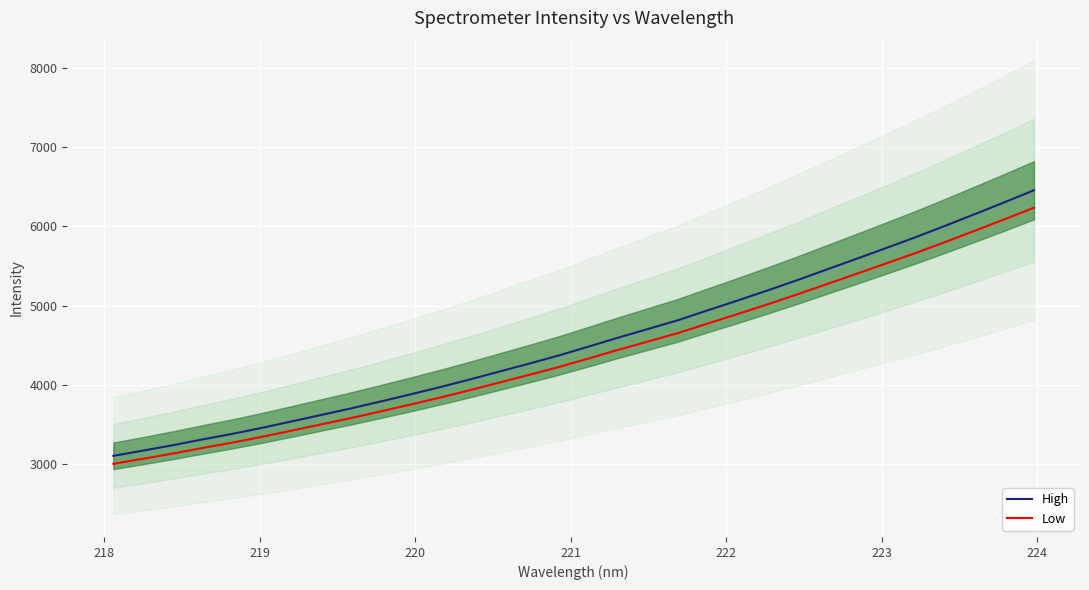

Which series has the largest range (max minus min)?

High